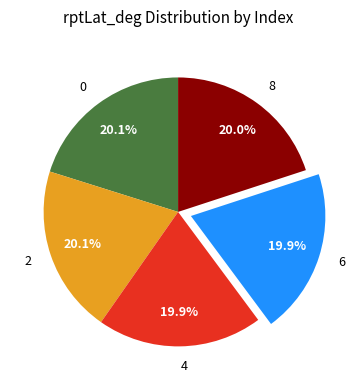

Count the number of slices in the pie.

5